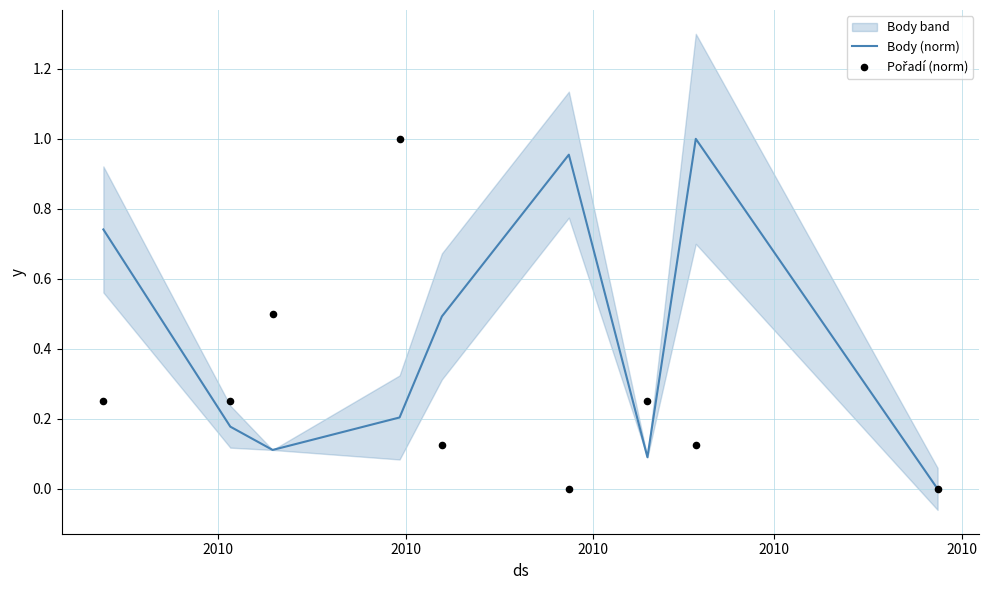

Which series reaches the maximum Y coordinate?

Body (norm)